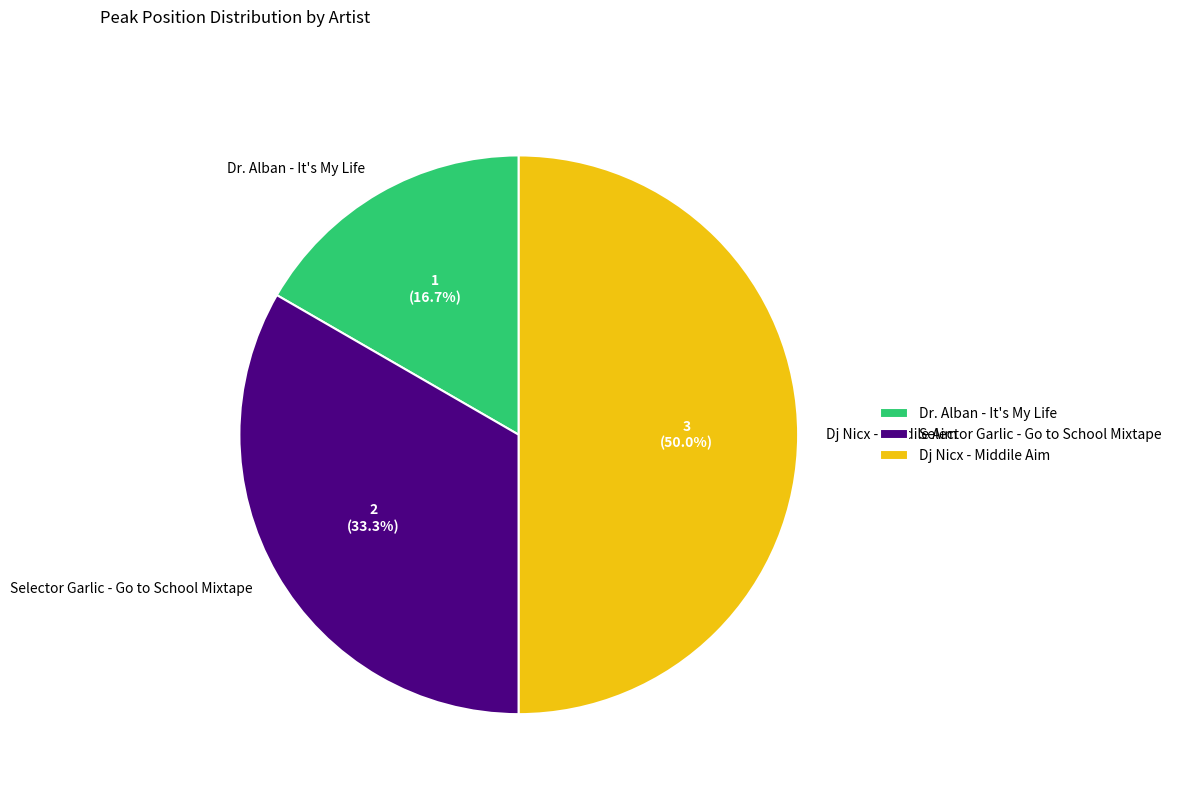

To the nearest percent, what is the difference between the Selector Garlic - Go to School Mixtape and Dj Nicx - Middile Aim slice percentages?

17%